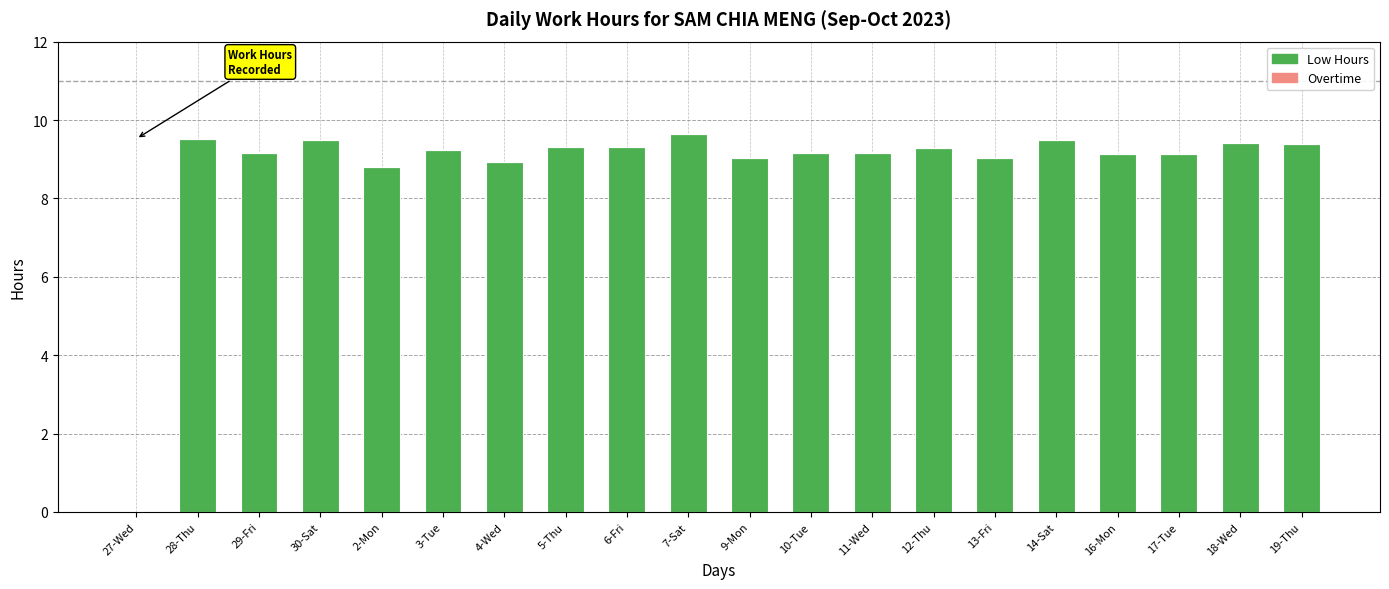

Is it true that the value at 7-Sat is 9.6?

True